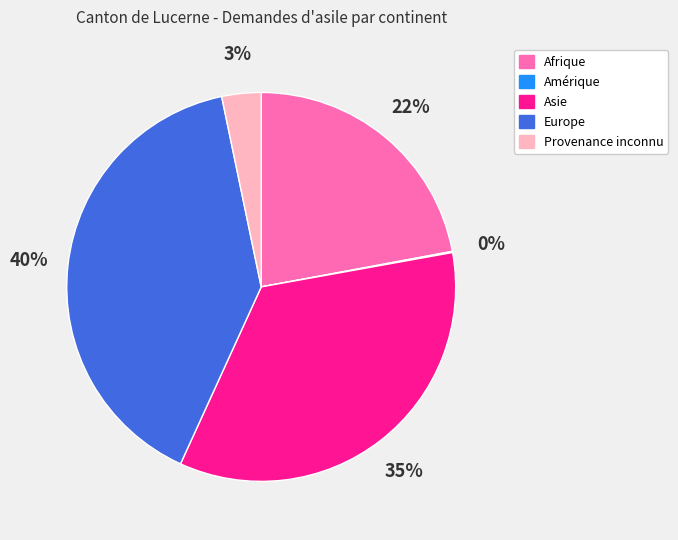

To the nearest percent, what portion does Afrique represent?

22%